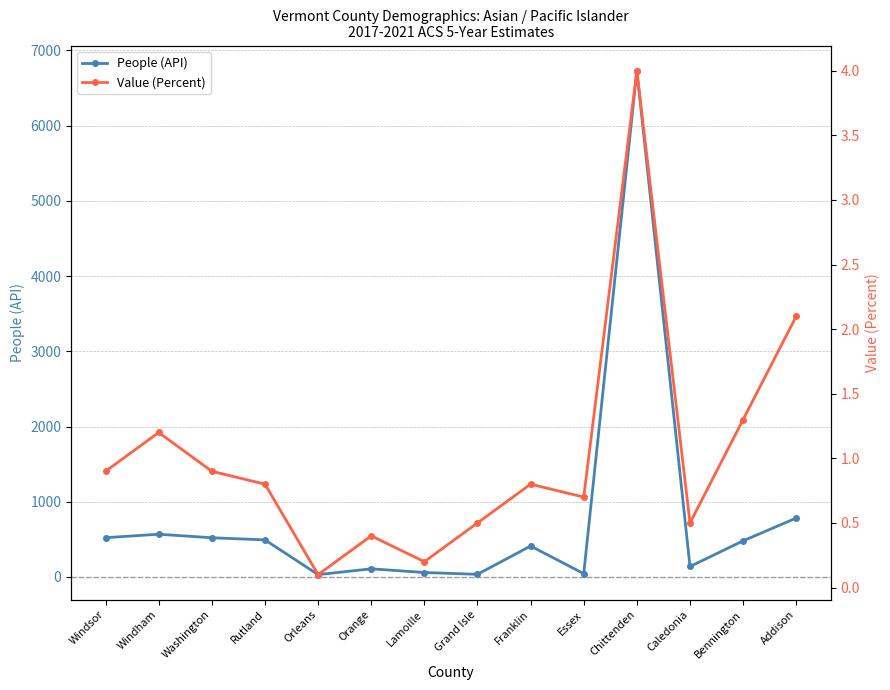

Is it true that People (API) equals 521.0 at Washington?

True